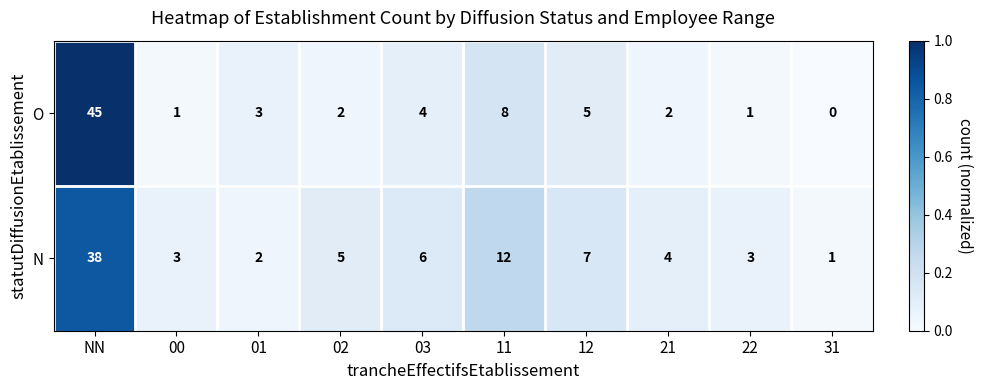

List the series in order of their overall mean, lowest first.

O, N